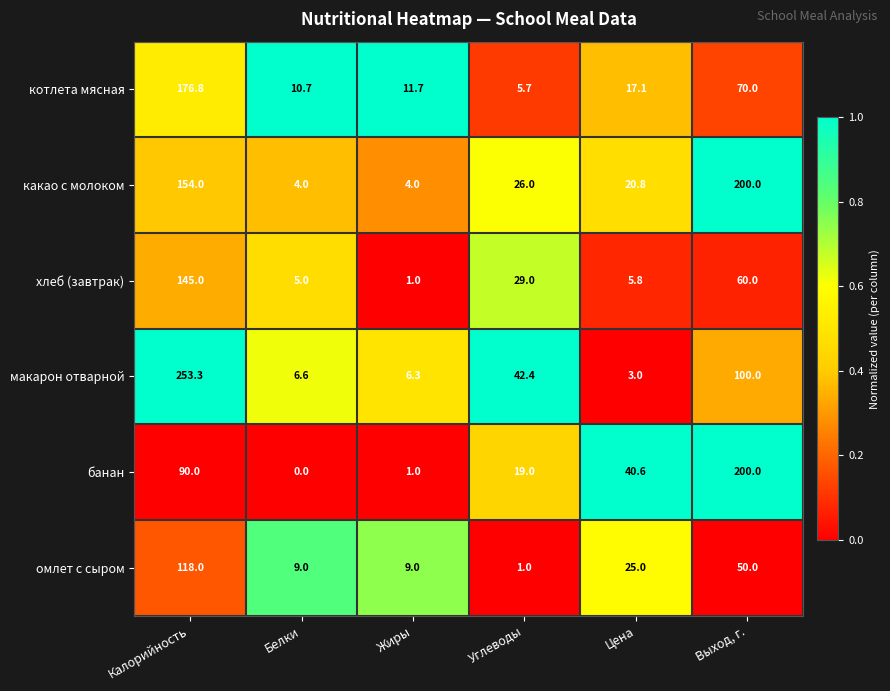

How many categories are shown in the chart?

6